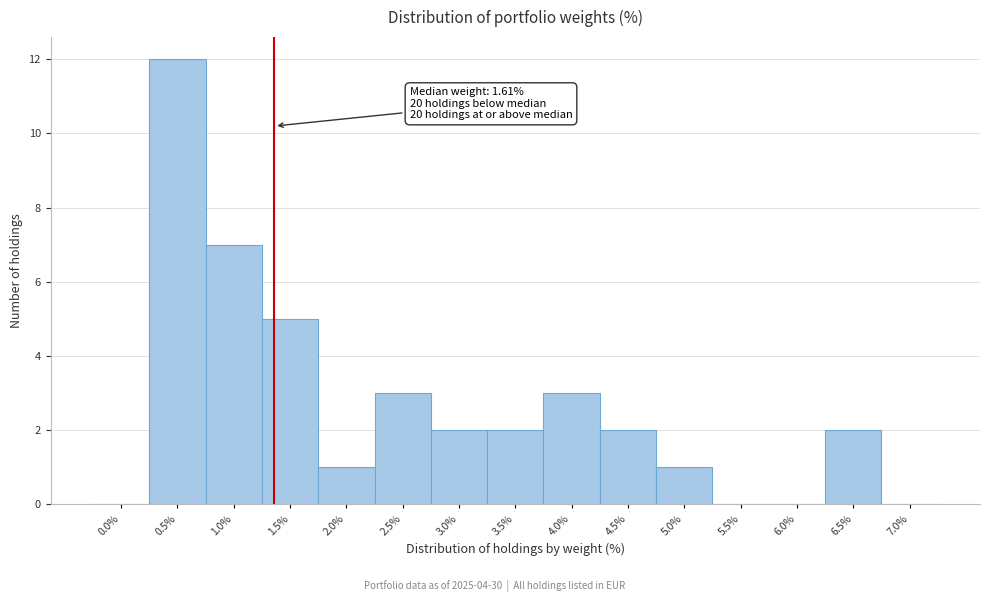

Reading left to right, transcribe all the data shown in this chart.

0.0%=0	0.5%=12	1.0%=7	1.5%=5	2.0%=1	2.5%=3	3.0%=2	3.5%=2	4.0%=3	4.5%=2	5.0%=1	5.5%=0	6.0%=0	6.5%=2	7.0%=0